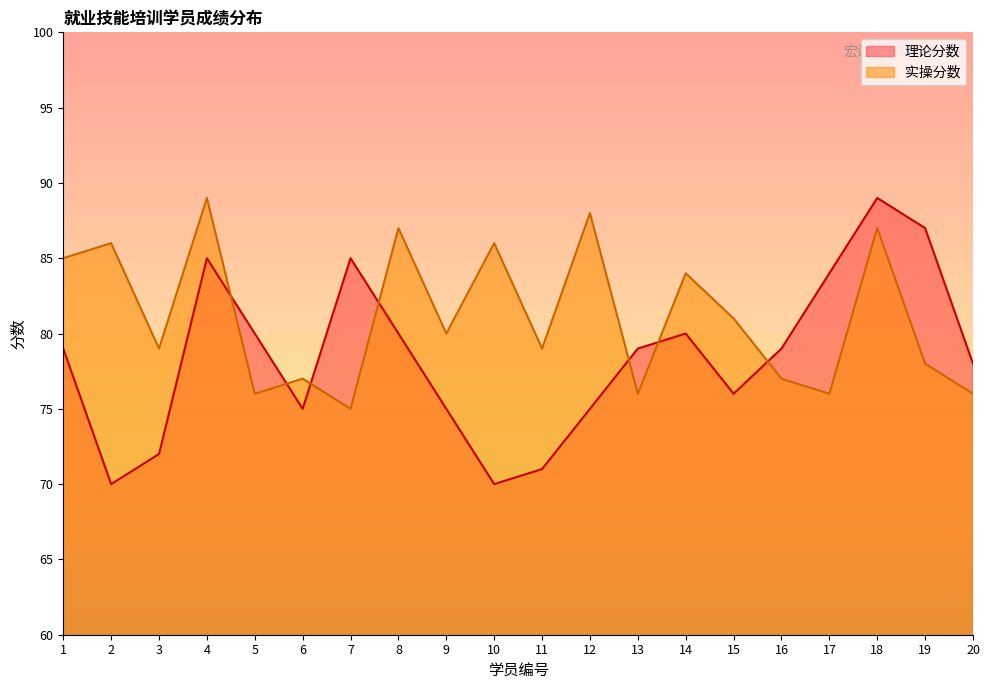

Between 3 and 12, which series saw the biggest shift?

实操分数